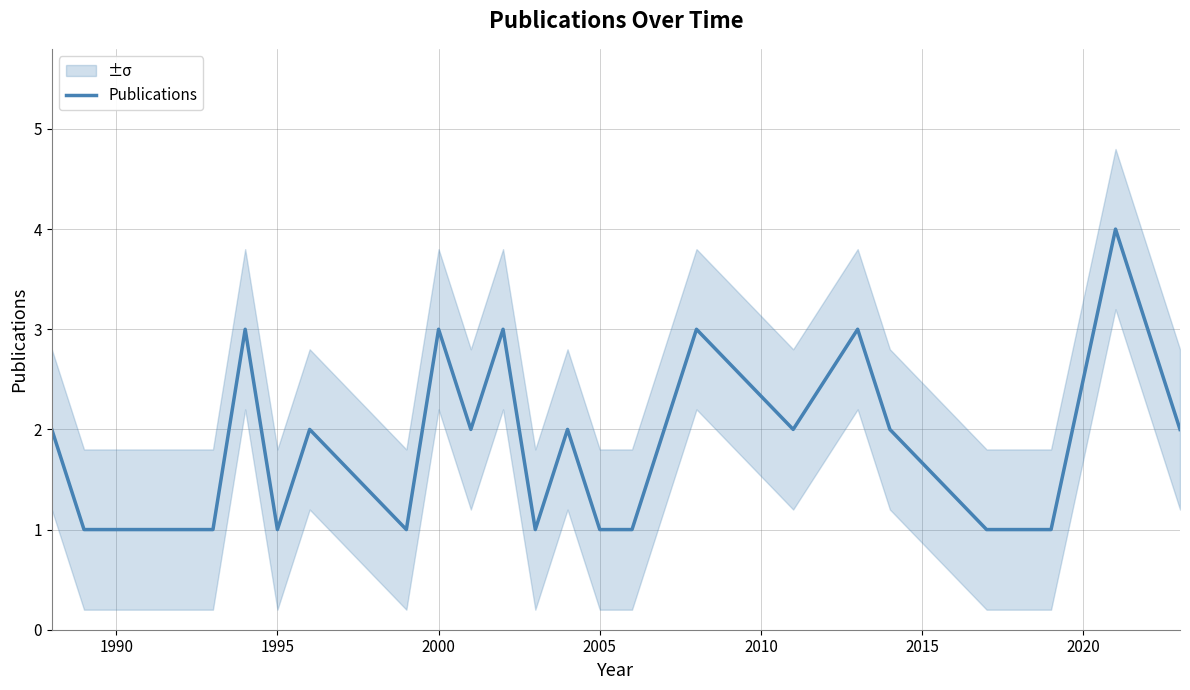

What is the maximum value for Publications?

4